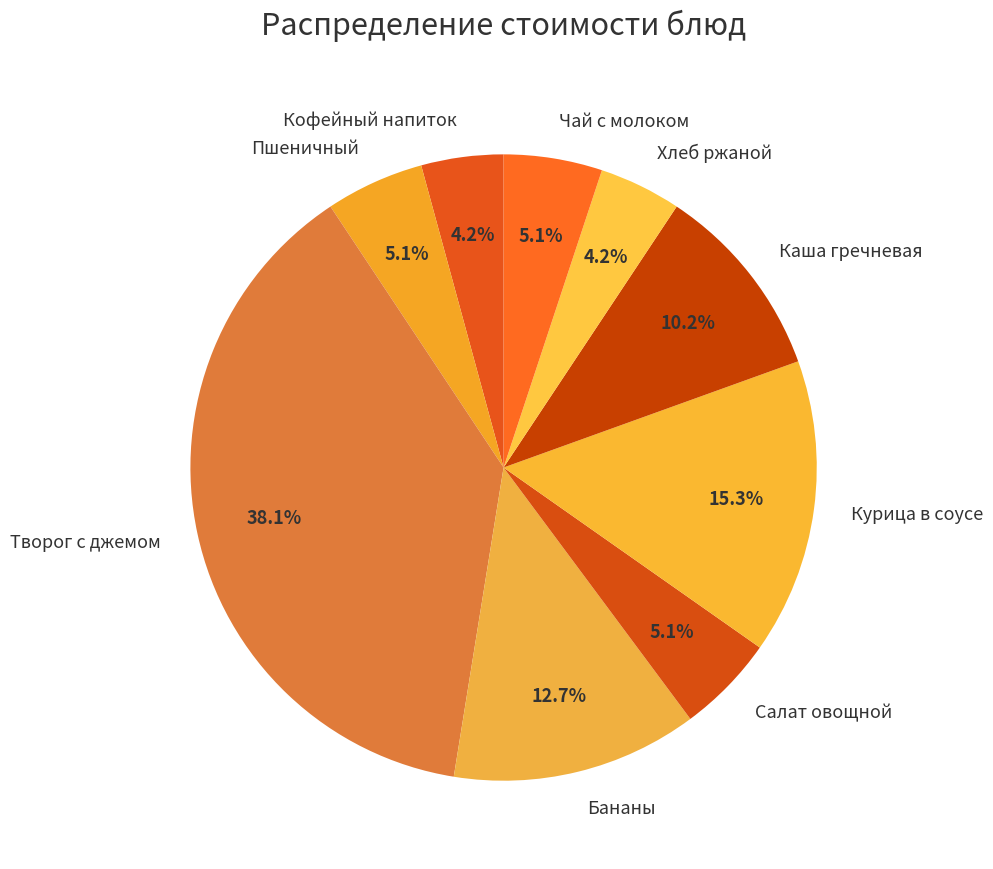

Count the number of slices in the pie.

9